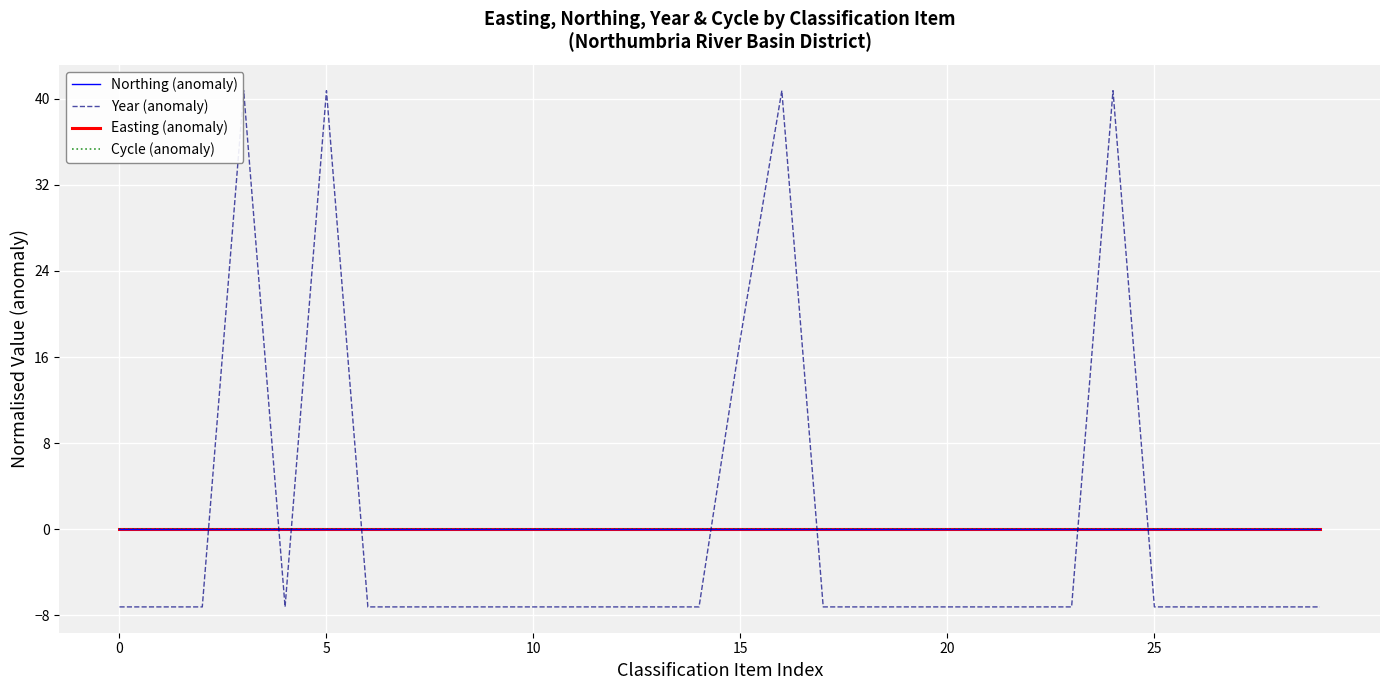

How many lines are shown in the chart?

4